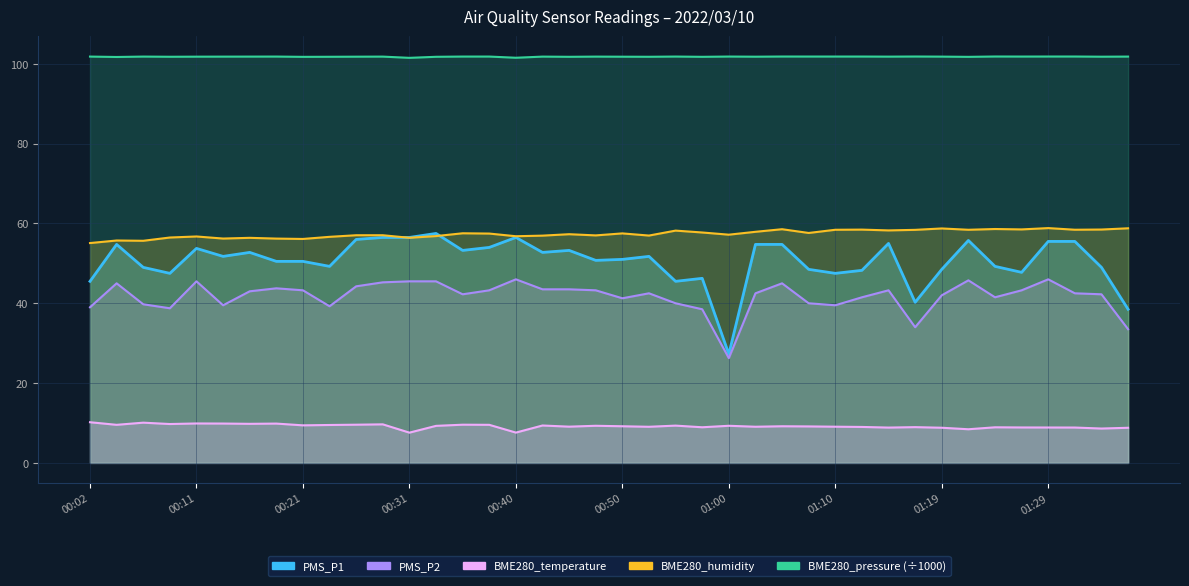

What is the difference between the maximum and second lowest values in the PMS_P2 series?

12.5